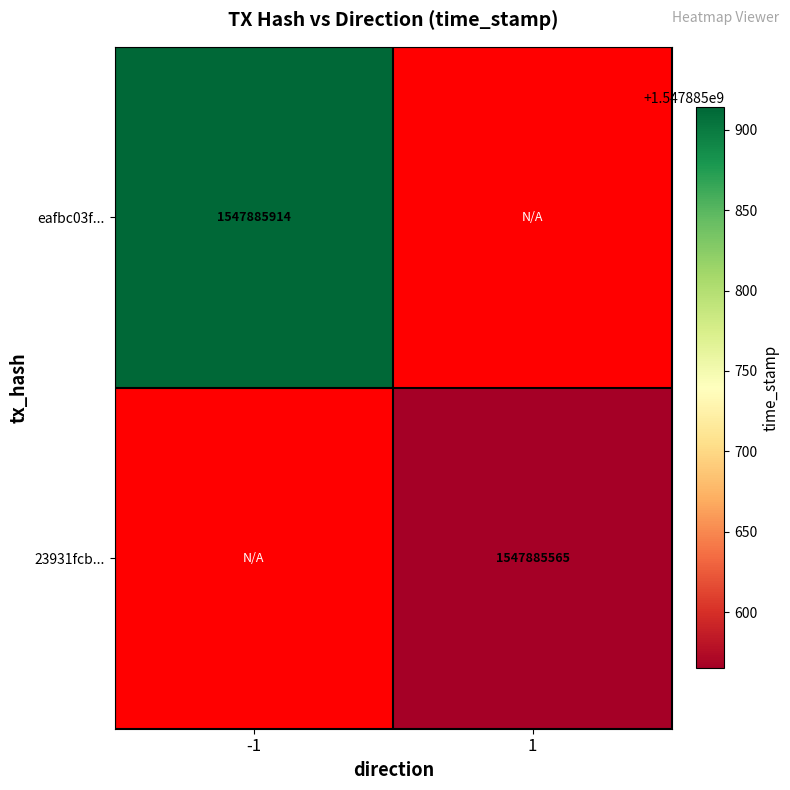

At -1, list the series in order from smallest to largest.

23931fcb444afae7ca059502775b2d9cfdde52b, eafbc03fc950400ac1d429a8a4f5cdc500050d5